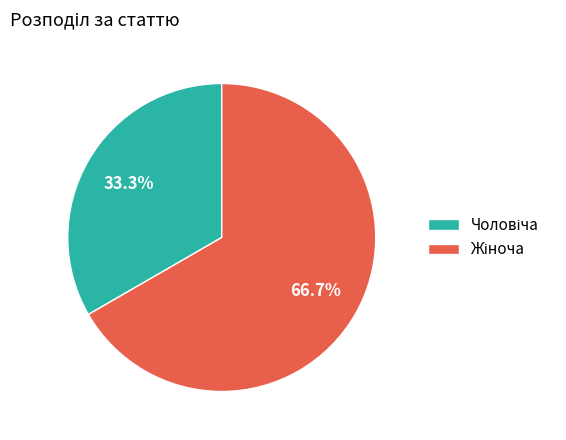

Does any single category account for the majority?

Yes